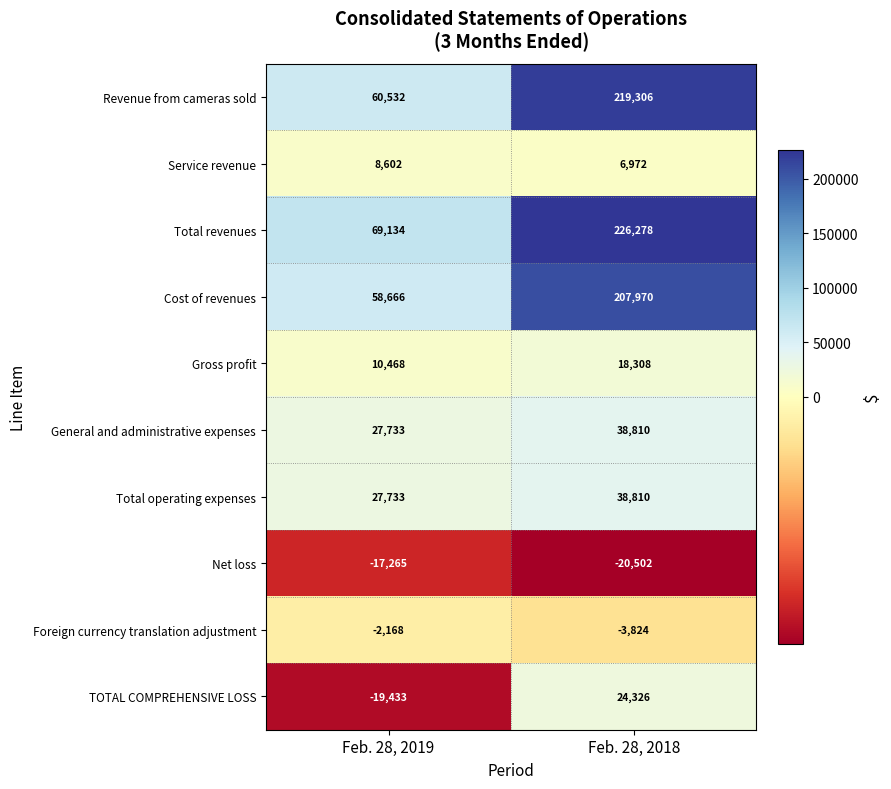

Reading right to left, transcribe all the data shown in this chart.

Revenue from cameras sold: 219306	60532
Service revenue: 6972	8602
Total revenues: 226278	69134
Cost of revenues: 207970	58666
Gross profit: 18308	10468
General and administrative expenses: 38810	27733
Total operating expenses: 38810	27733
Net loss: -20502	-17265
Foreign currency translation adjustment: -3824	-2168
TOTAL COMPREHENSIVE LOSS: 24326	-19433